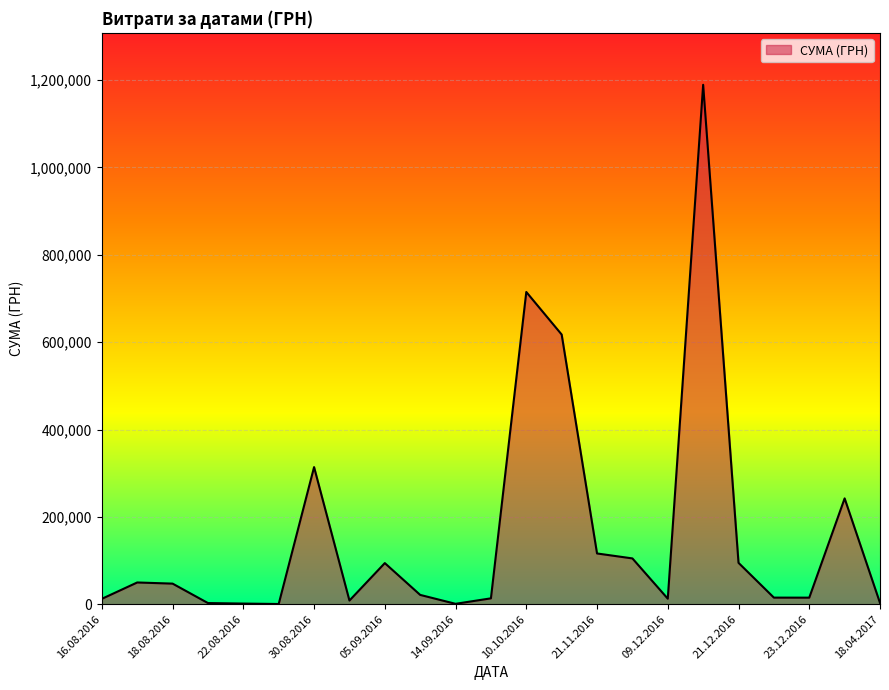

What is the maximum value shown in the chart?

1189200.0